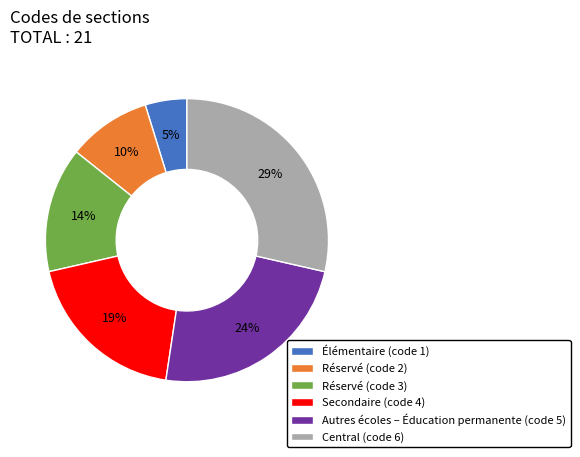

Rank the categories by value from lowest to highest.

Élémentaire (code 1), Réservé (code 2), Réservé (code 3), Secondaire (code 4), Autres écoles – Éducation permanente (code 5), Central (code 6)